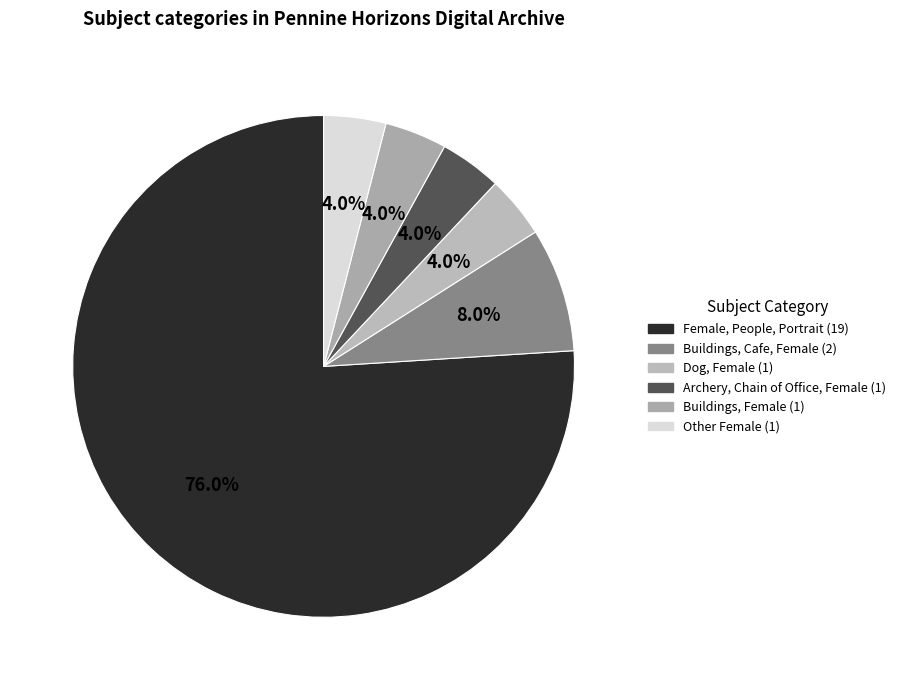

To the nearest percent, what is the average slice percentage?

17%